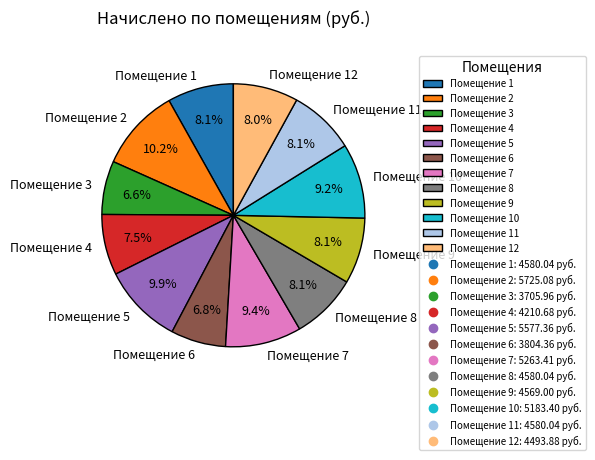

Does any single category account for the majority?

No